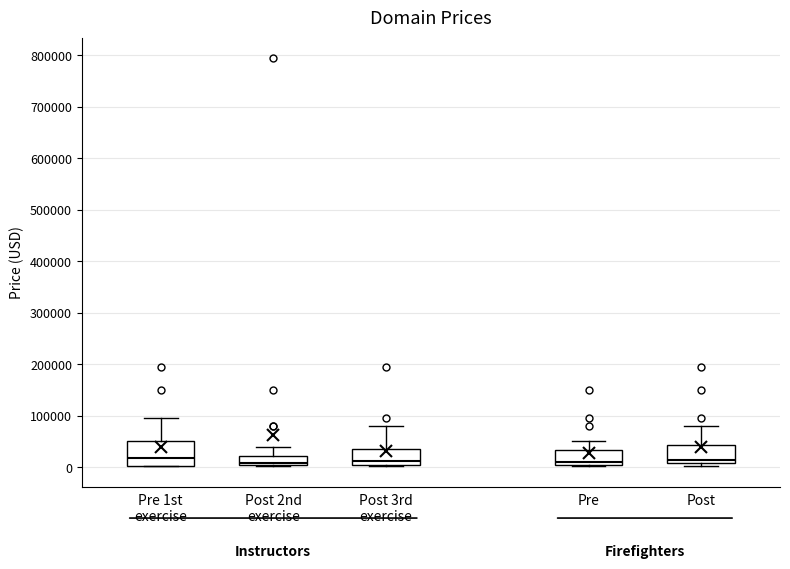

Comparing the boxes themselves (not the whiskers), which one is the tallest?

Pre 1st exercise